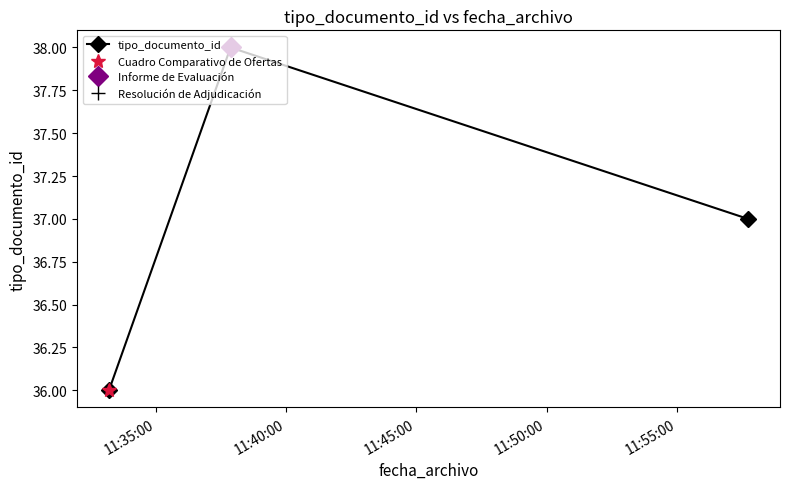

Reading left to right, list all the values displayed in this chart.

36	38	37